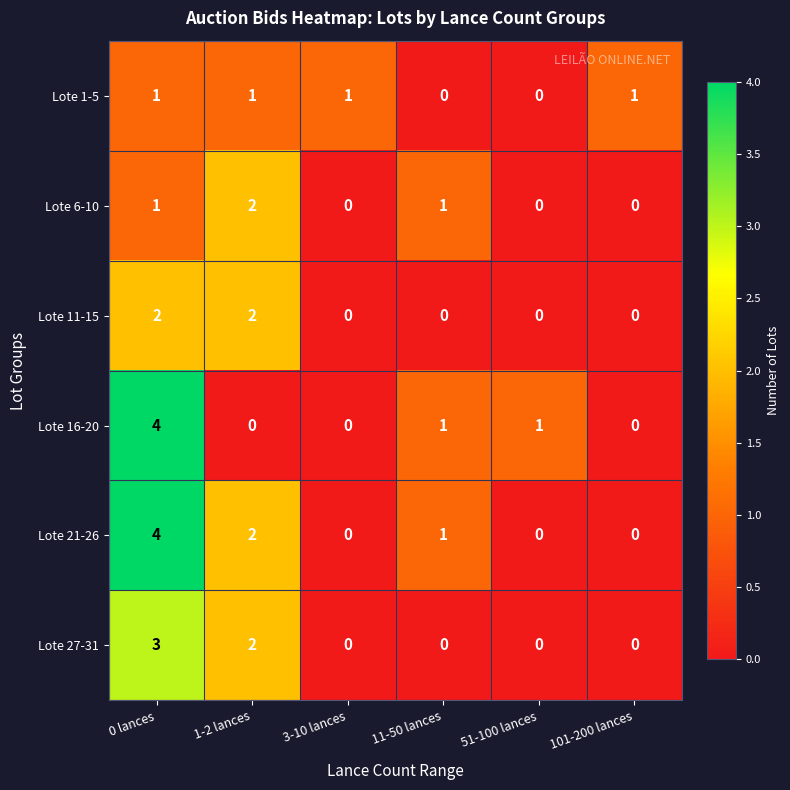

Is it true that Lote 1-5 equals 0 at 11-50 lances?

True